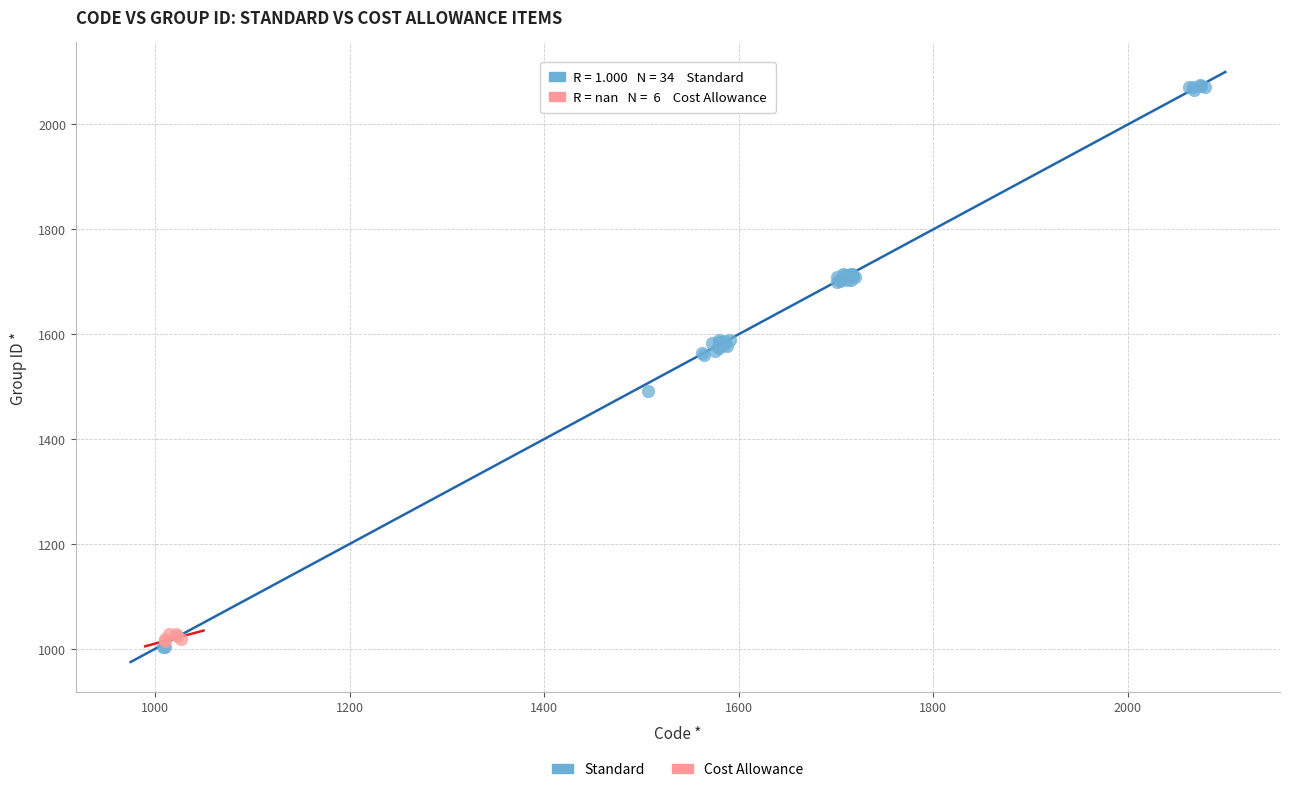

Which series reaches the maximum Y coordinate?

Standard